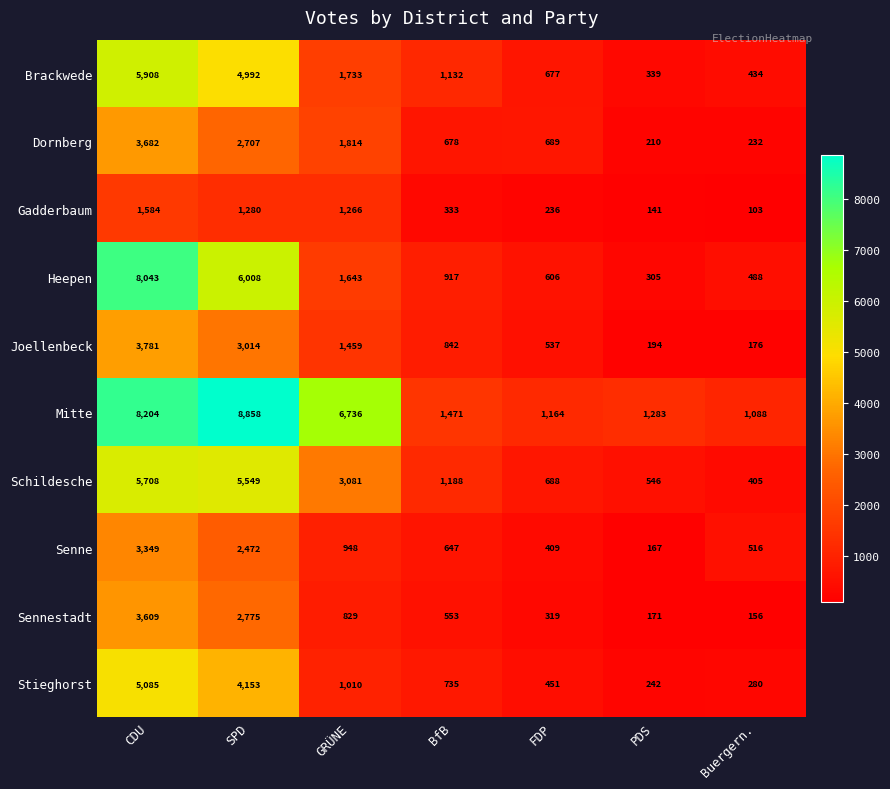

At how many categories does at least one series exceed 4949?

3